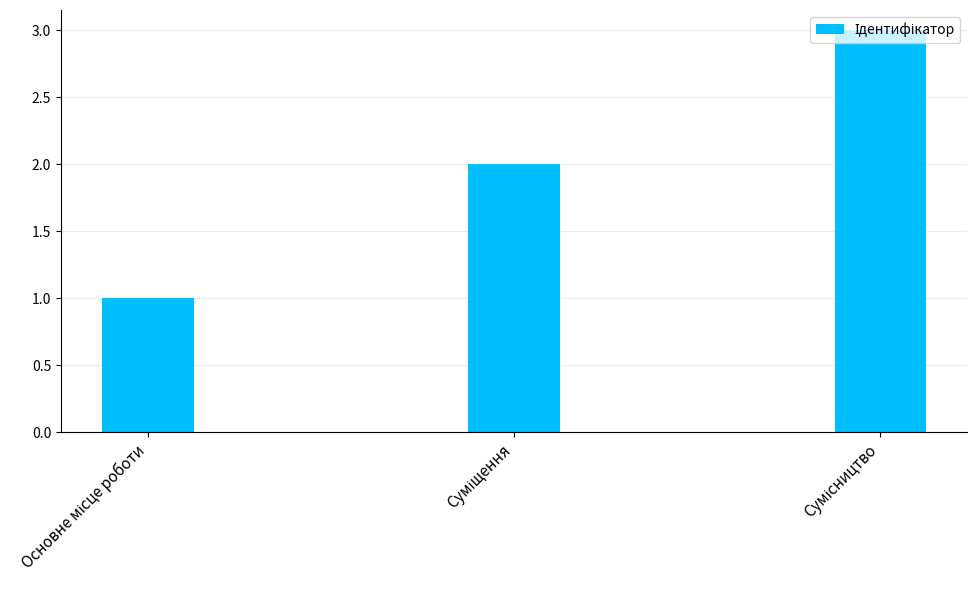

What is the sum of all values?

6